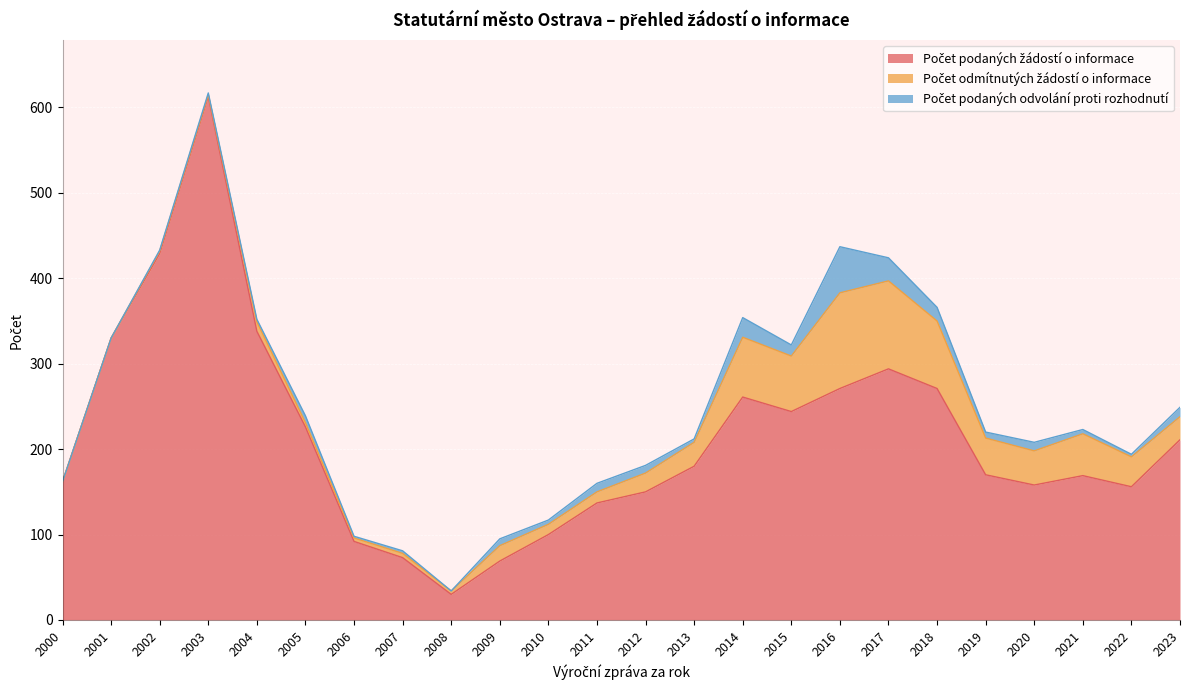

Reading left to right, list all the values displayed in this chart.

Počet podaných žádostí o informace: 162	330	429	613	338	226	92	73	30	69	100	137	150	180	261	244	271	294	271	170	158	169	156	211
Počet odmítnutých žádostí o informace: 0	0	3	2	11	5	4	5	4	18	12	13	22	28	70	65	112	103	79	43	40	49	35	27
Počet podaných odvolání proti rozhodnutí: 0	0	1	2	3	8	2	3	0	8	5	10	9	4	23	13	54	27	16	7	10	5	3	11